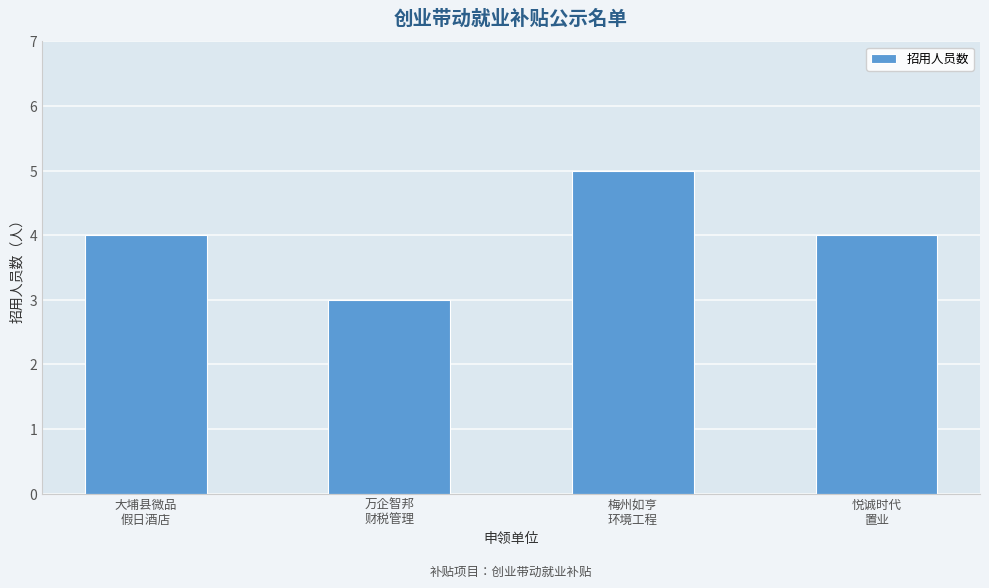

How many data points does each series have?

4